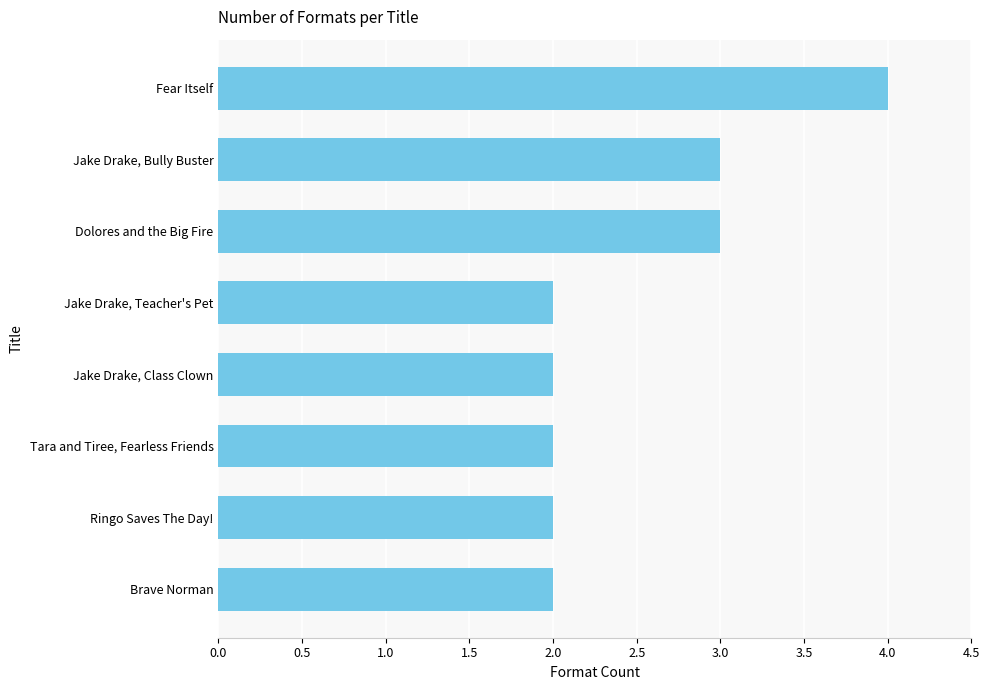

The chart shows a value of 1 at Tara and Tiree, Fearless Friends. True or false?

False